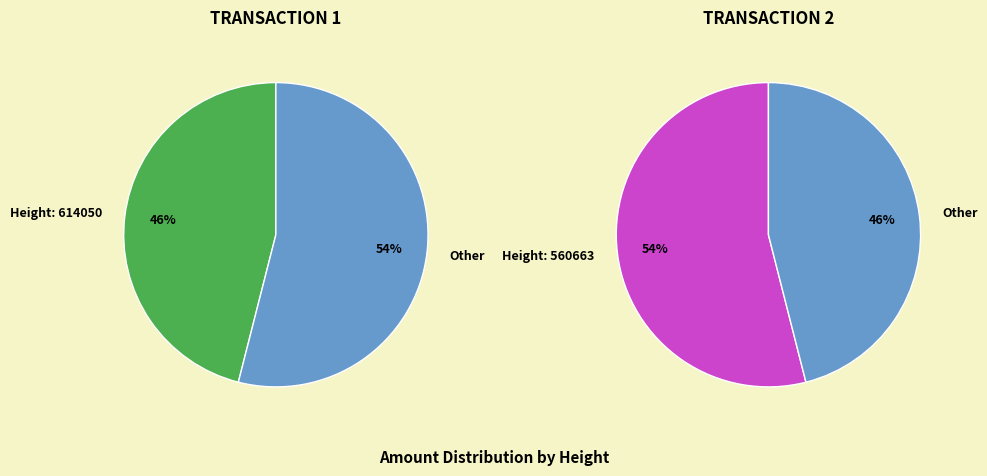

Rank the categories by value from lowest to highest.

614050, 560663